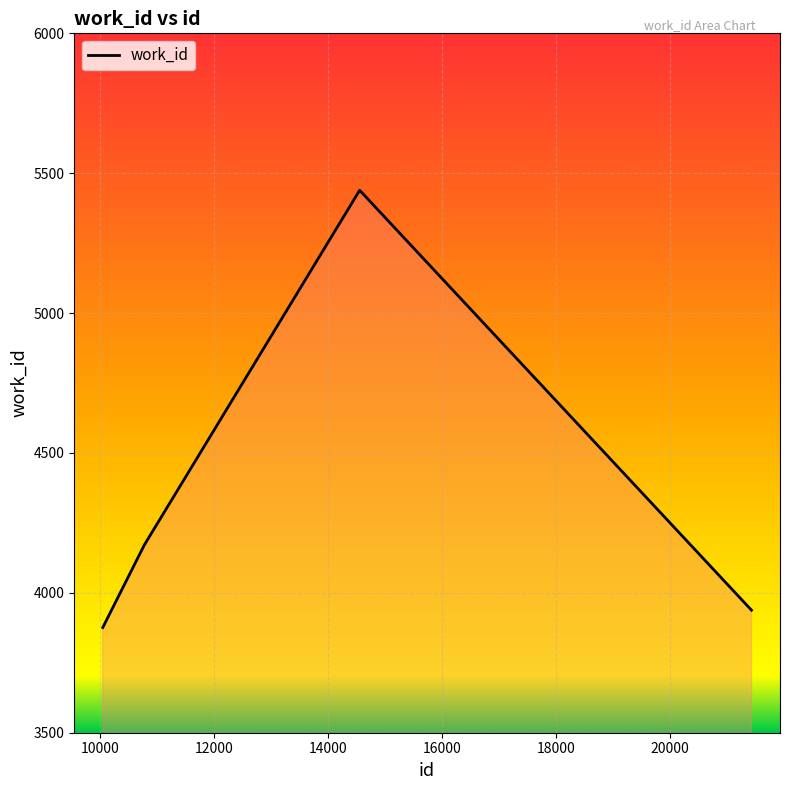

Does the chart display data point markers on the line(s)?

No